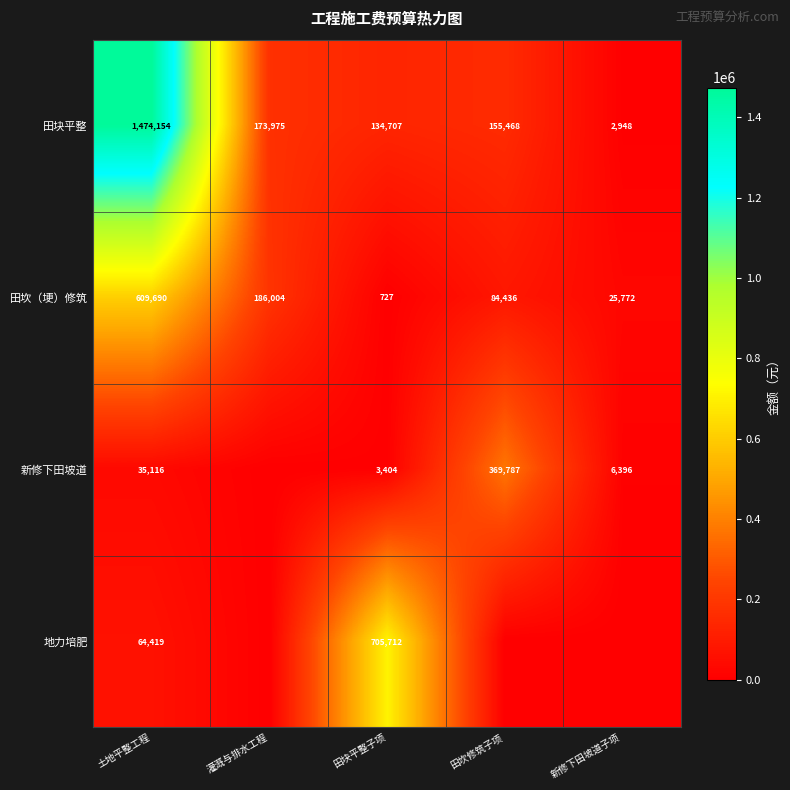

List the labels in order of 田坎（埂）修筑 value, smallest first.

田块平整子项, 新修下田坡道子项, 田坎修筑子项, 灌溉与排水工程, 土地平整工程